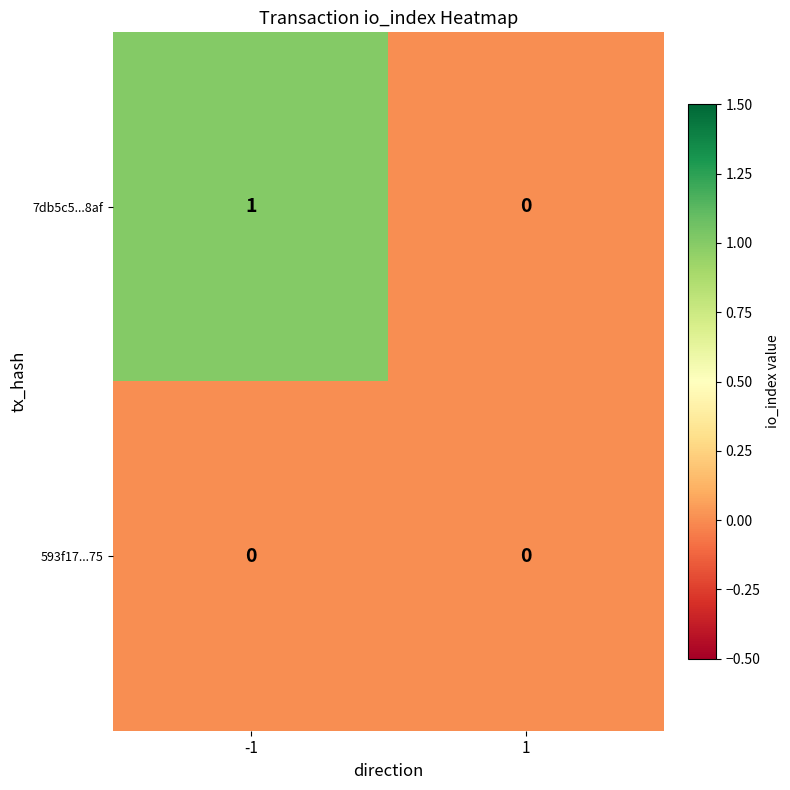

Which series has the largest range (max minus min)?

7db5c5...8af